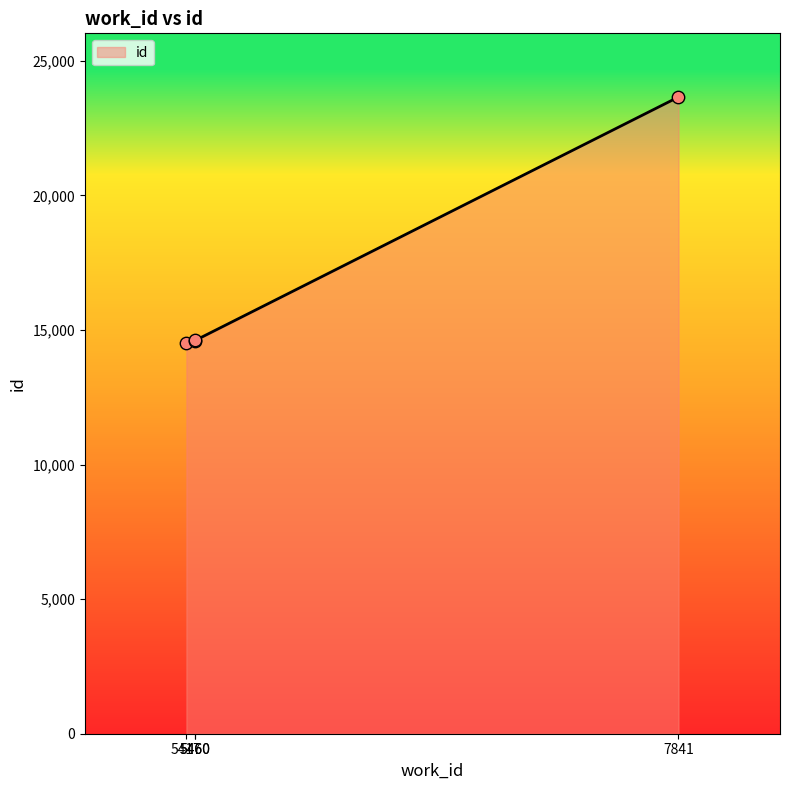

Which has a higher value, 5417 or 7841?

7841